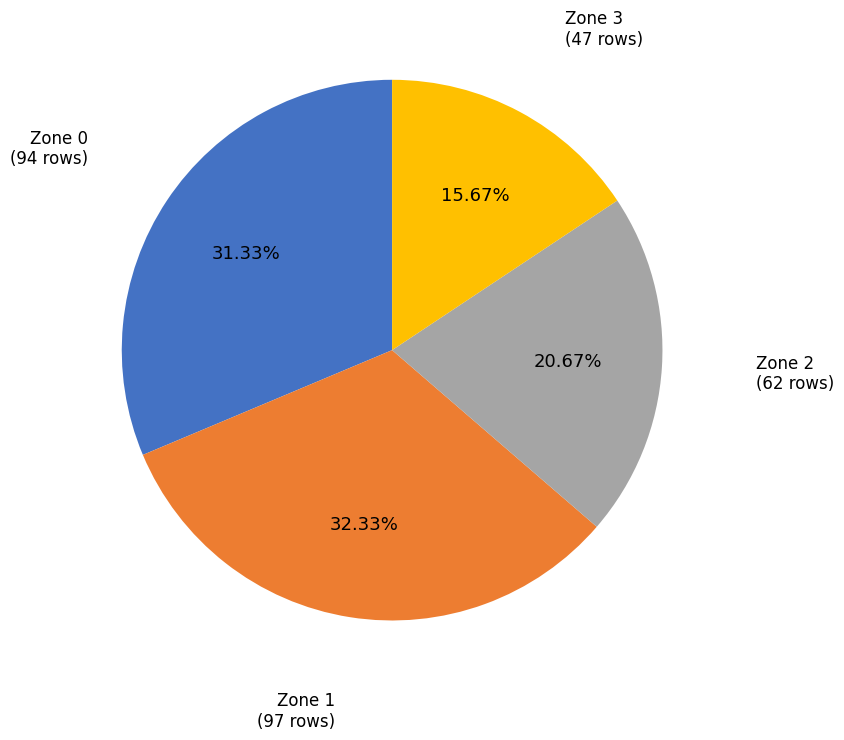

Approximately how many times larger is the value at Zone 1 compared to Zone 3?

2.1